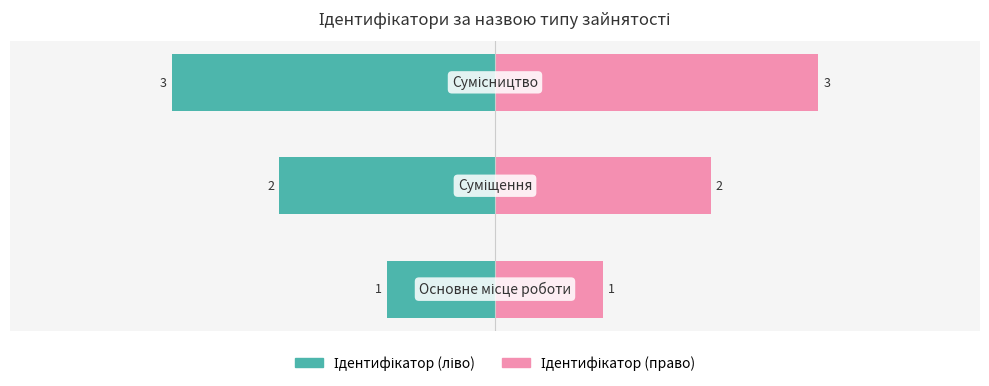

How many bars are there in each group?

2